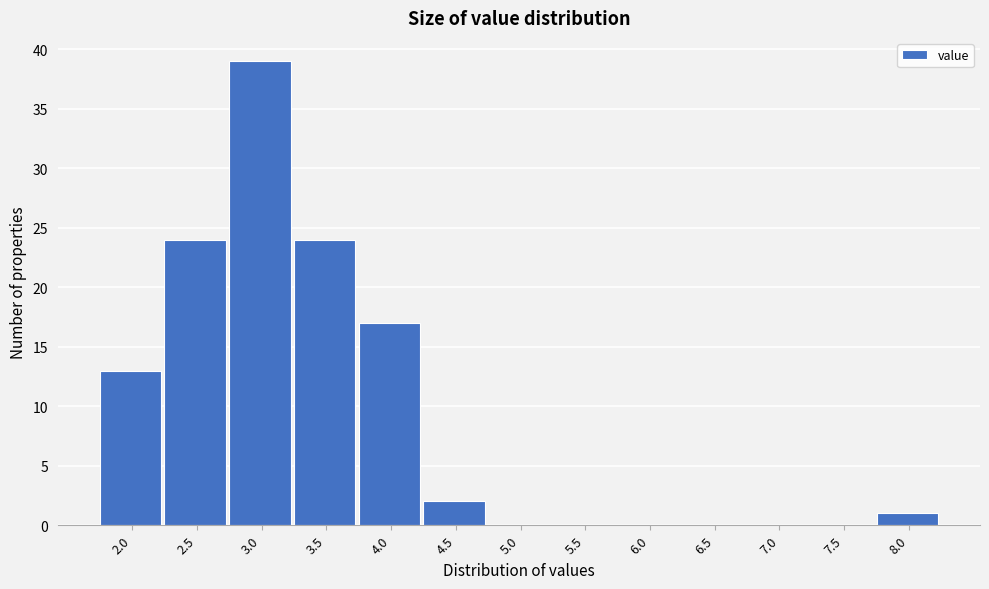

Reading left to right, what are all the values shown in this chart?

2.0=13	2.5=24	3.0=39	3.5=24	4.0=17	4.5=2	5.0=0	5.5=0	6.0=0	6.5=0	7.0=0	7.5=0	8.0=1